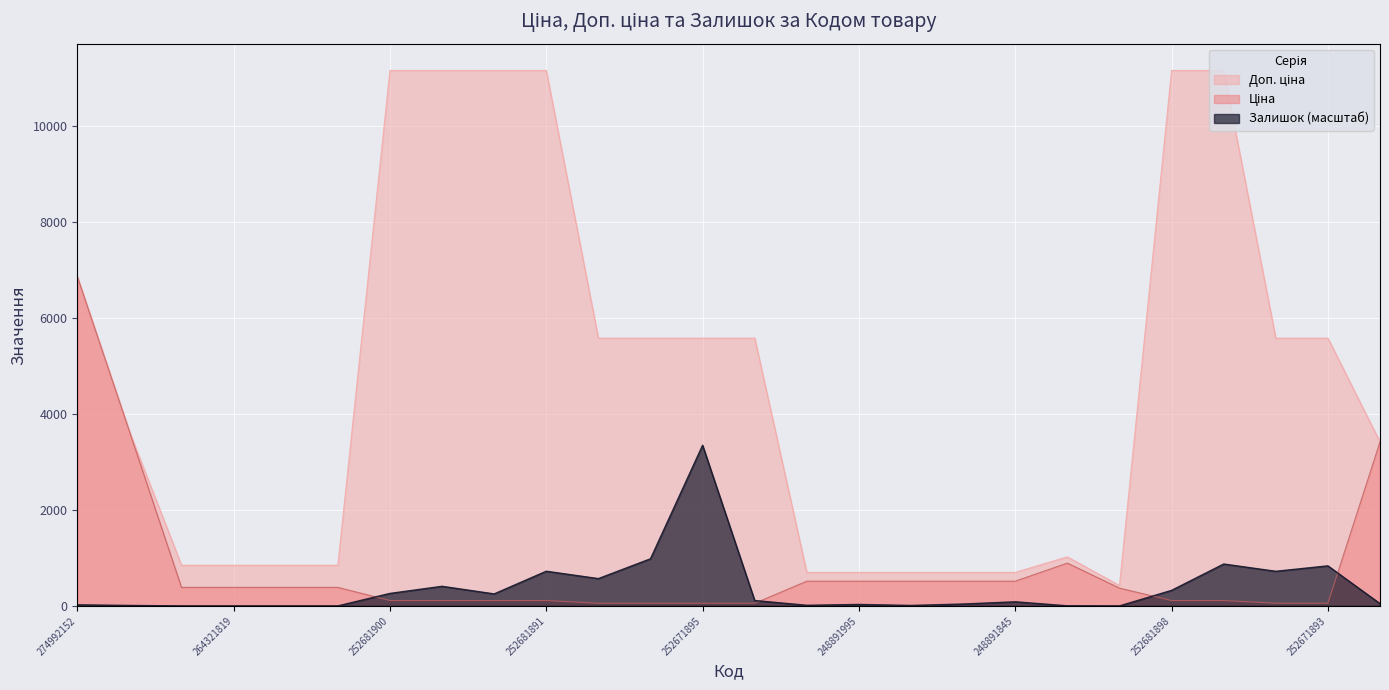

Which series has the largest range (max minus min)?

Доп. ціна